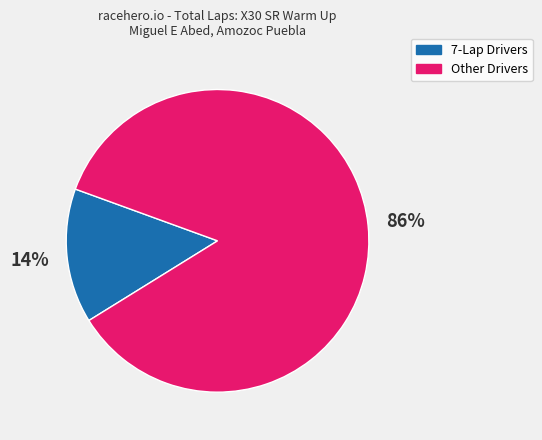

Is there any slice that represents more than half of the pie?

Yes